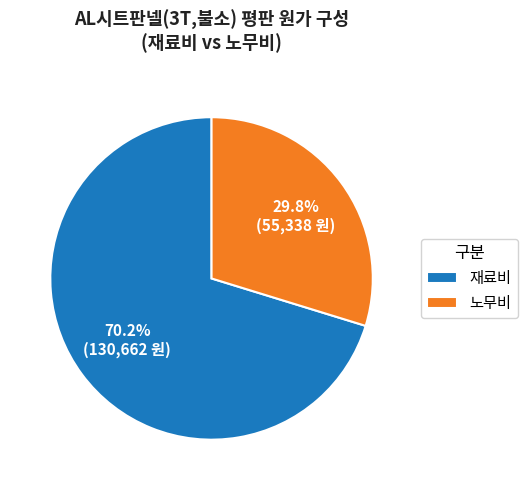

True or false: 재료비 accounts for 64% of the total.

False